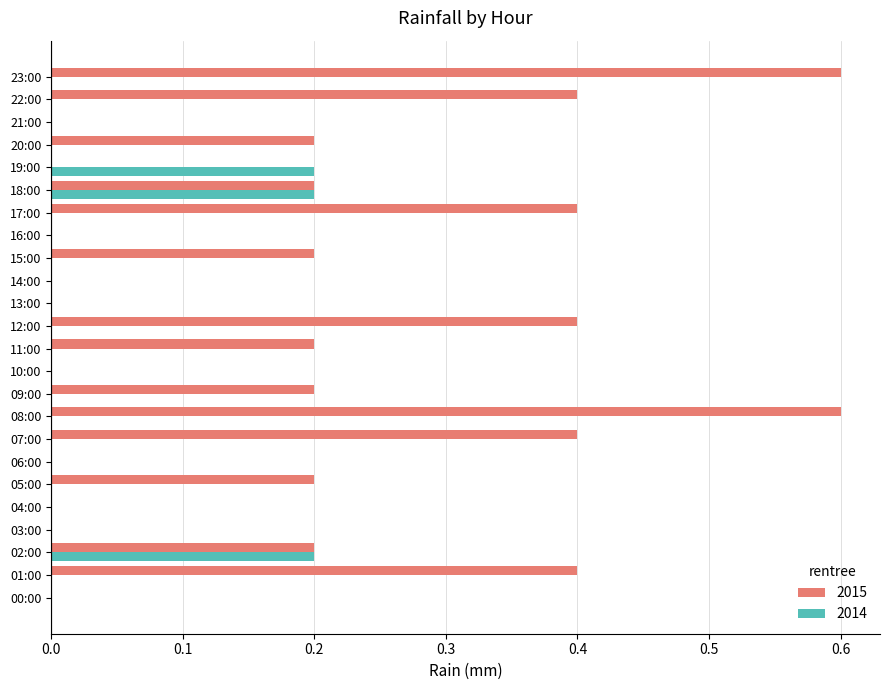

How many series are shown in this chart?

2